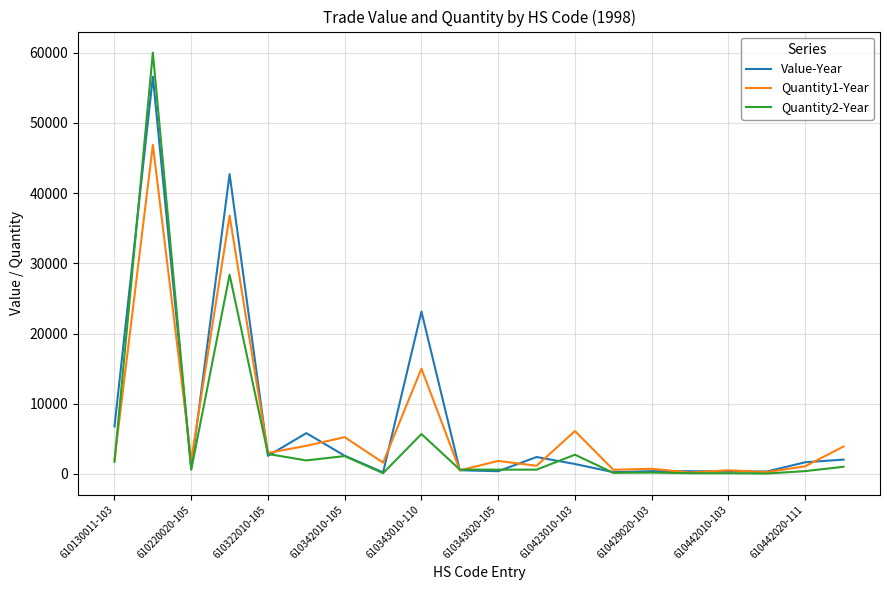

List the series in order of their peak value, lowest first.

Quantity1-Year, Value-Year, Quantity2-Year